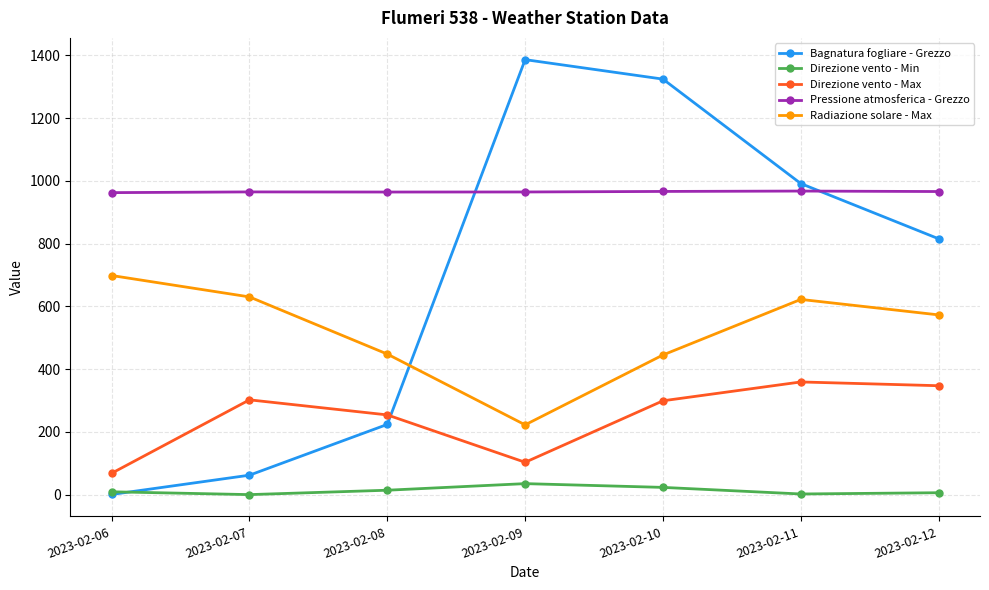

What is the total value across all series at 2023-02-07?

1958.5